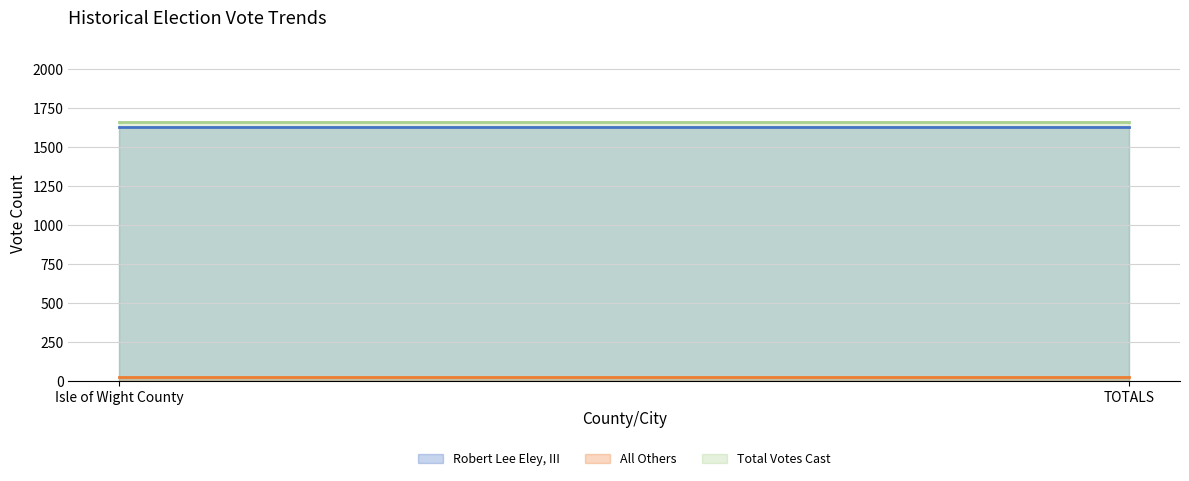

Rank the series at TOTALS from lowest to highest value.

All Others, Robert Lee Eley, III, Total Votes Cast